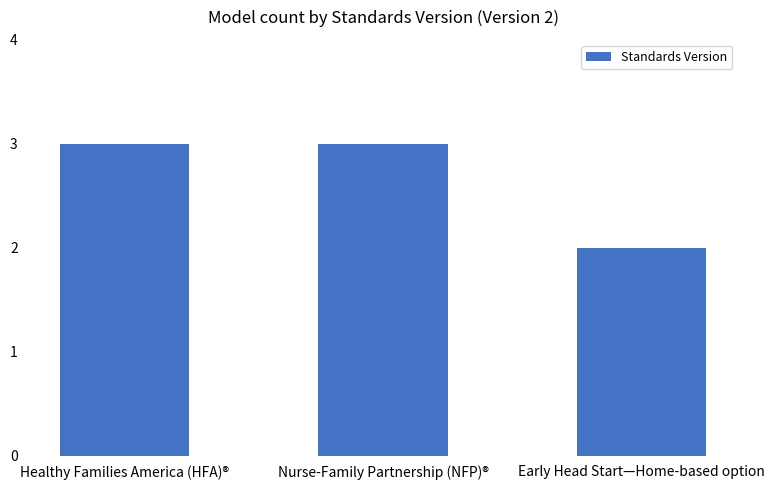

What is the change in value from Healthy Families America (HFA)® to Early Head Start—Home-based option?

-1